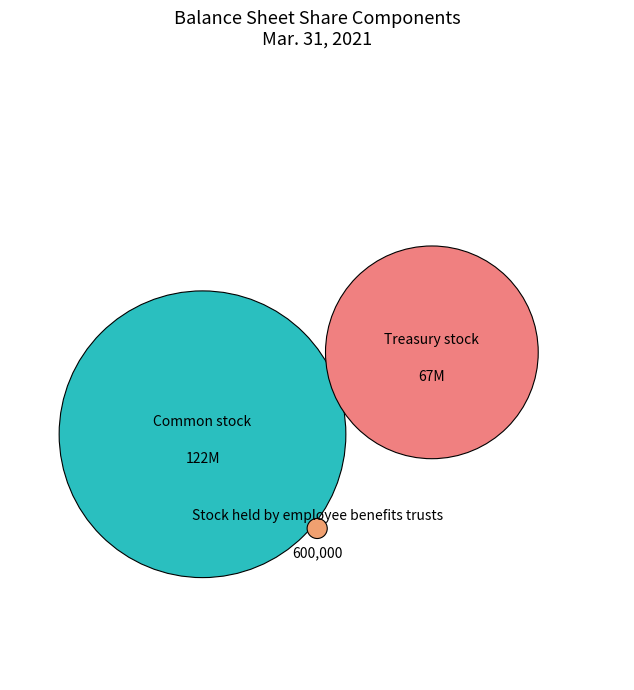

Does Common stock, Outstanding shares account for over 50% of the chart?

Yes